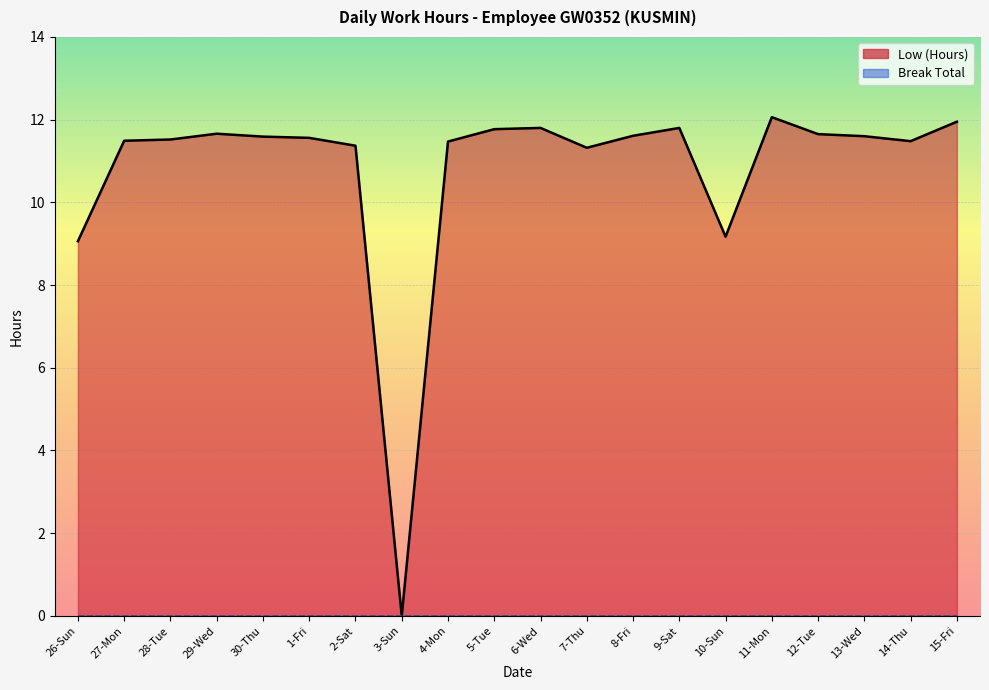

At which category does the data reach its first local peak?

29-Wed